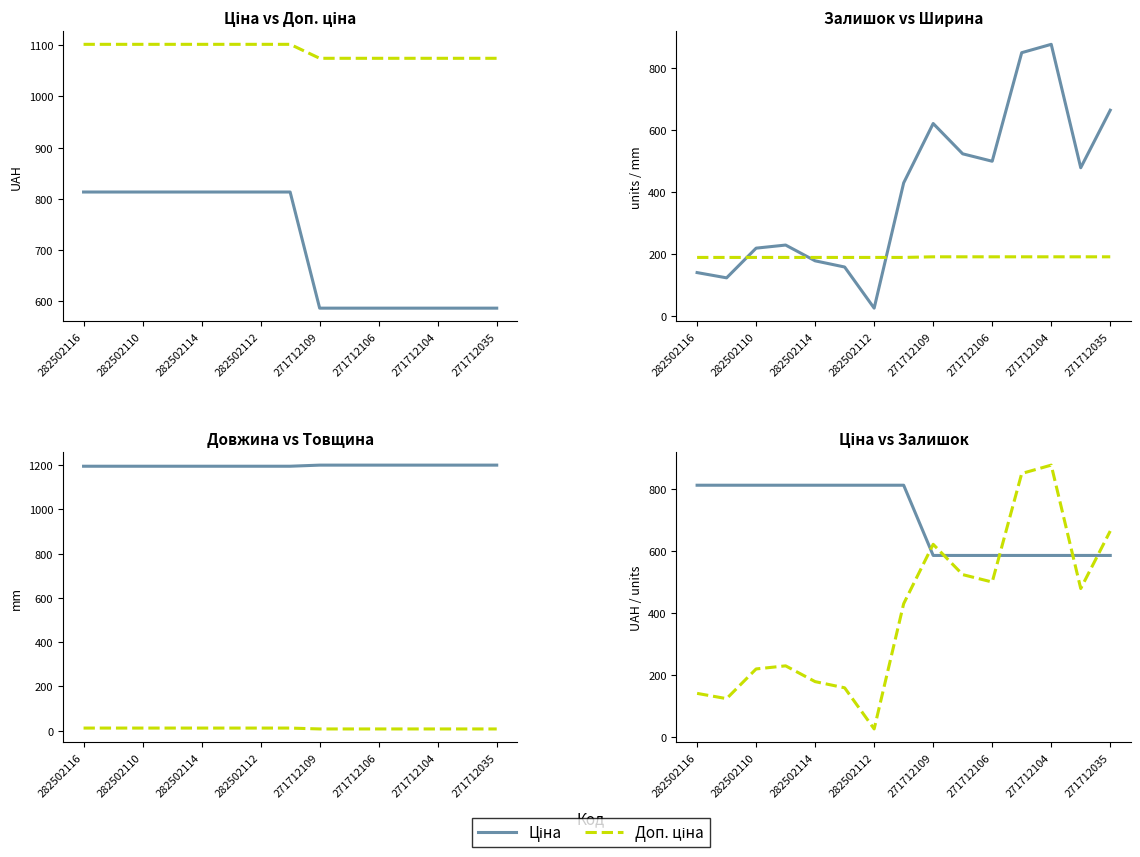

Between 271712106 and 14, which is larger?

271712106